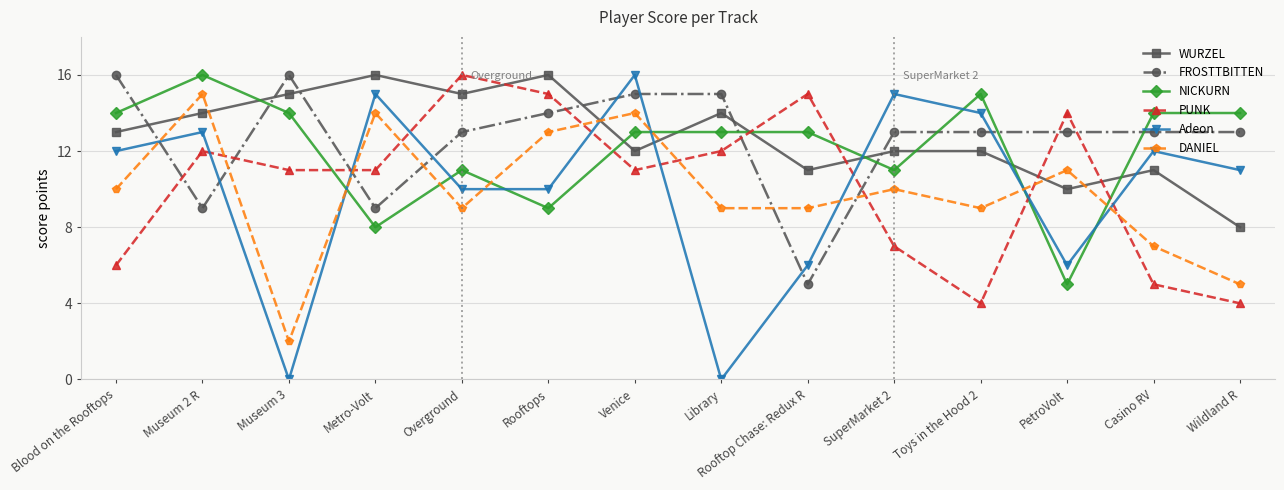

What is the total value across all series at SuperMarket 2?

68